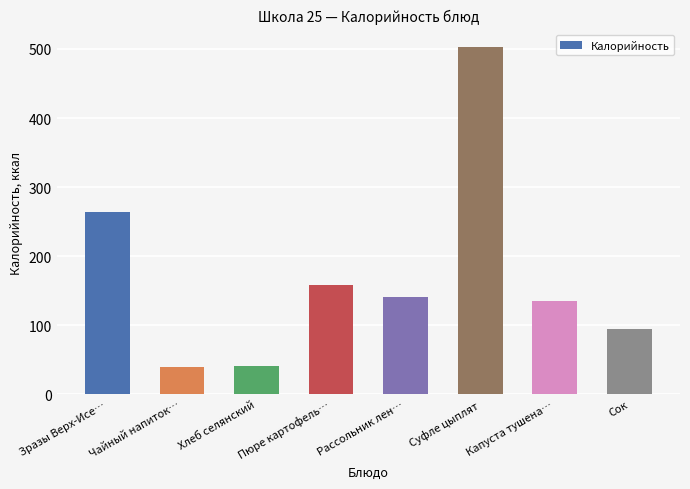

What is the average value?

171.8